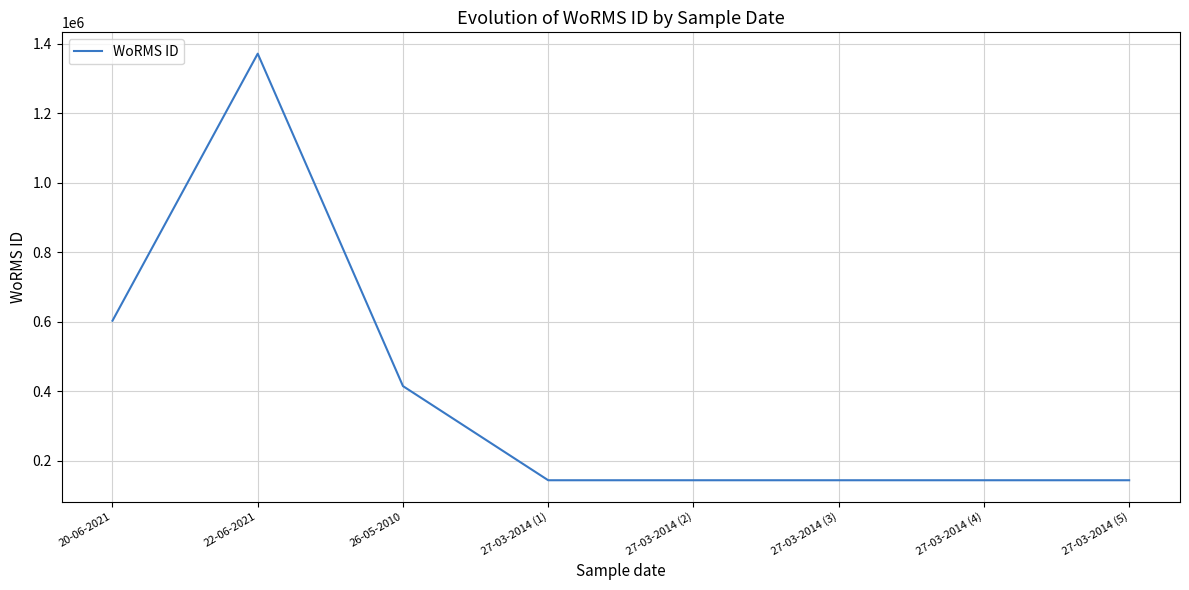

At which category does the data reach its first local peak?

22-06-2021